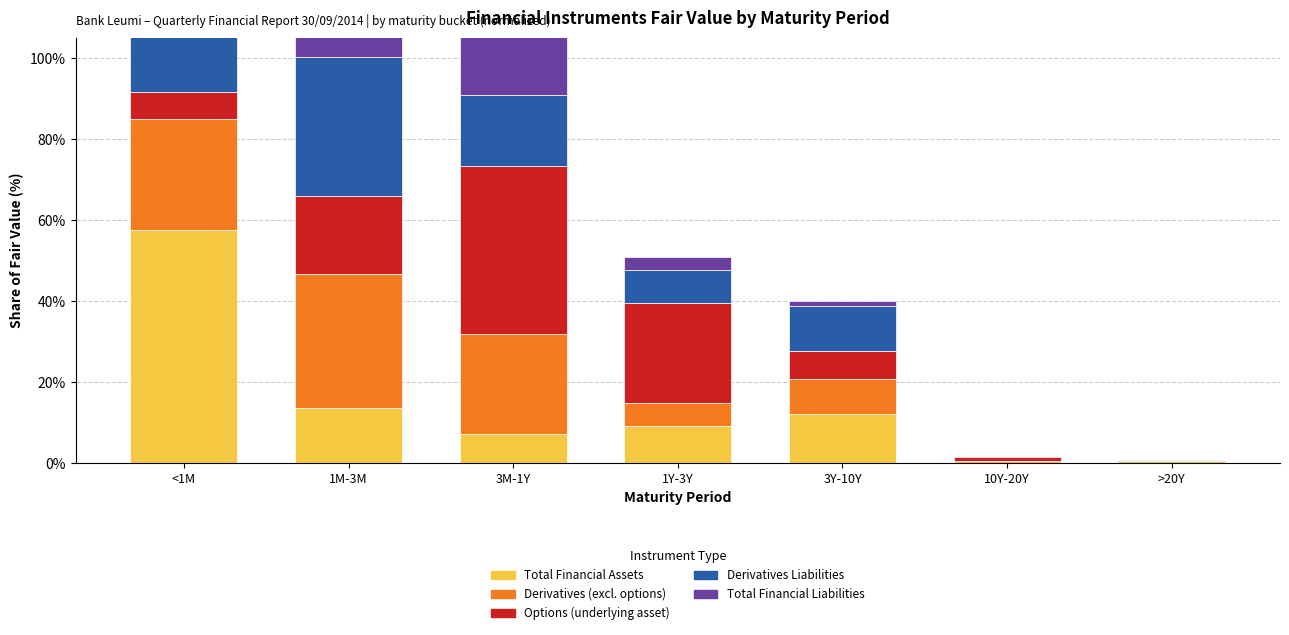

The Derivatives Liabilities series shows 0.2 at >20Y. True or false?

False